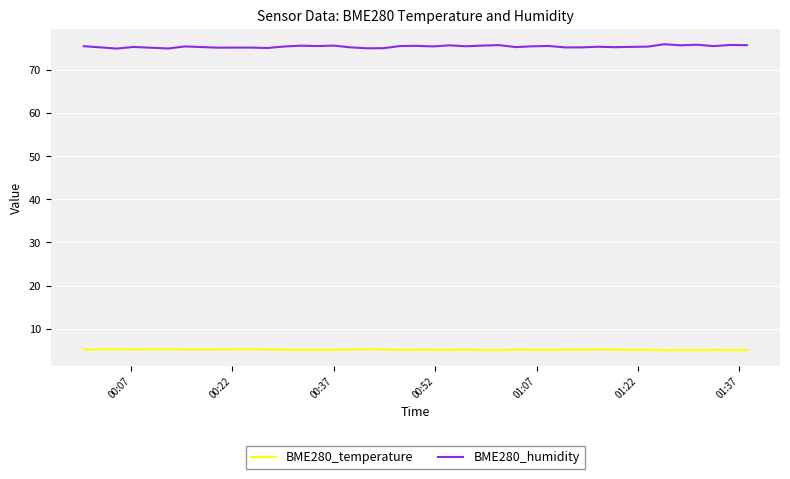

What is the greatest value displayed?

75.9